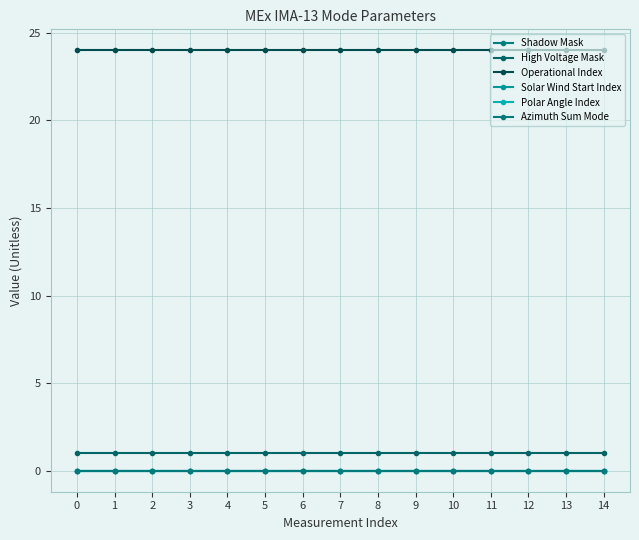

Does the chart have visible grid lines?

Yes